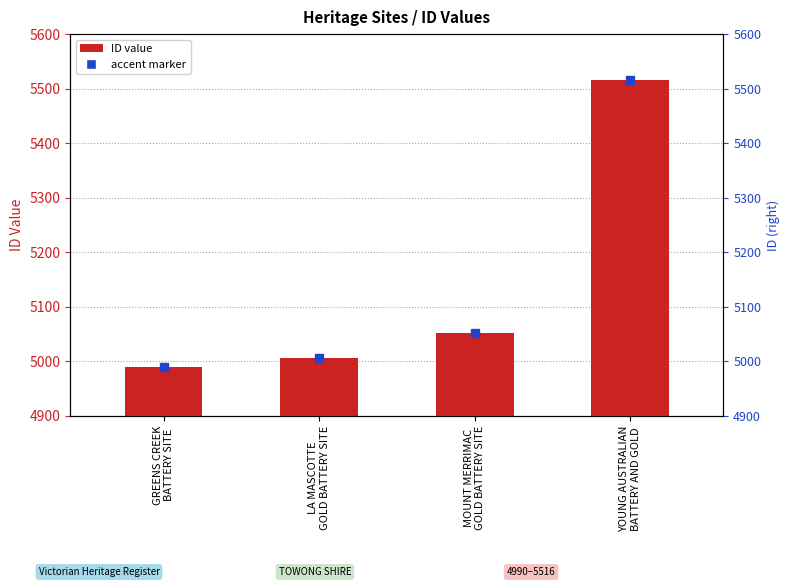

Is it true that the value at GREENS CREEK
BATTERY SITE is 2391?

False